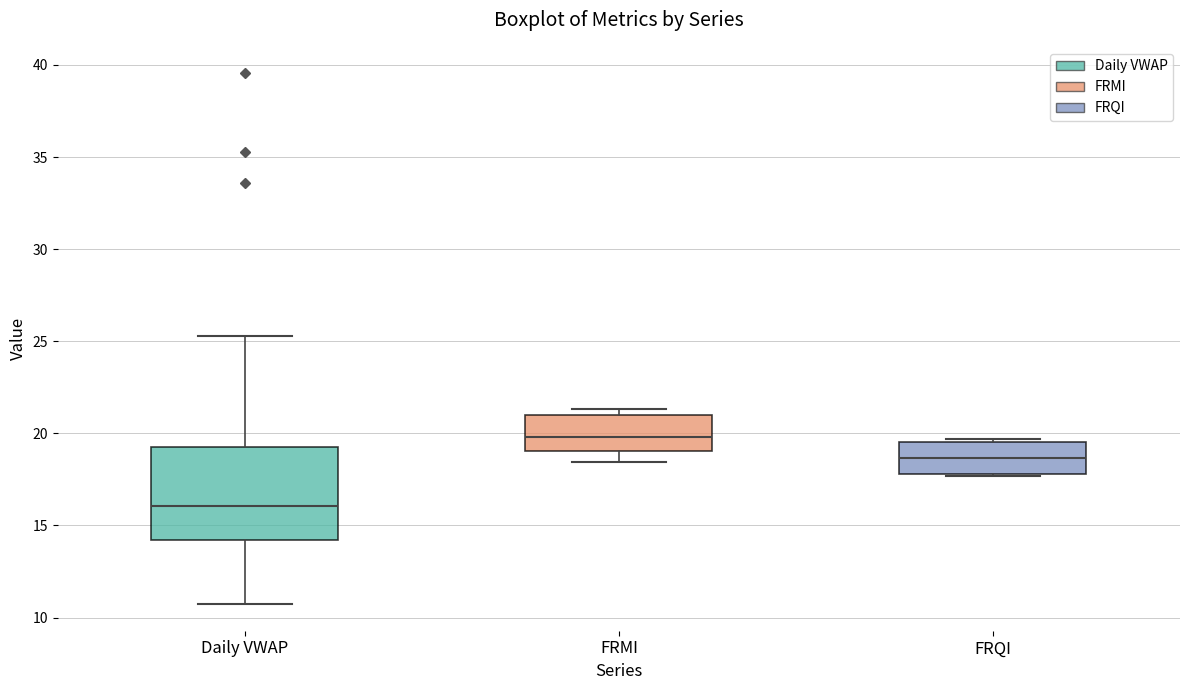

Reading left to right, read every box against the y-axis: the position of its median line, the range the box covers, and the ends of its whiskers. The values are not printed on the chart, so give them approximately, as read against the axis.

Daily VWAP: median 16.0, box 14.0 to 19.5, whiskers 10.5 to 25.5
FRMI: median 20.0, box 19.0 to 21.0, whiskers 18.5 to 21.5
FRQI: median 18.5, box 18.0 to 19.5, whiskers 17.5 to 19.5